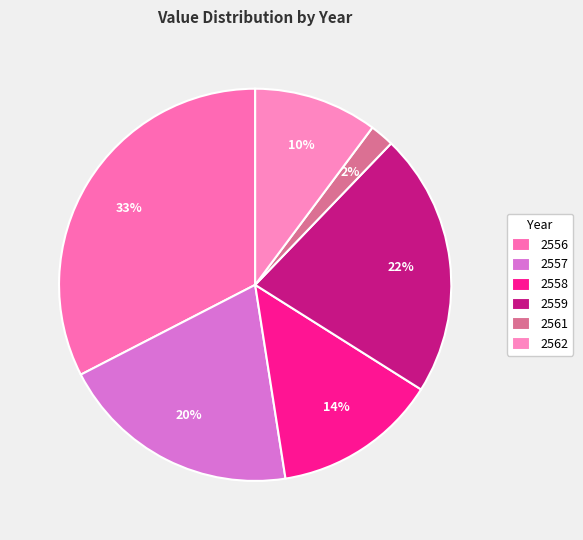

What is the smallest slice in the pie chart?

2561